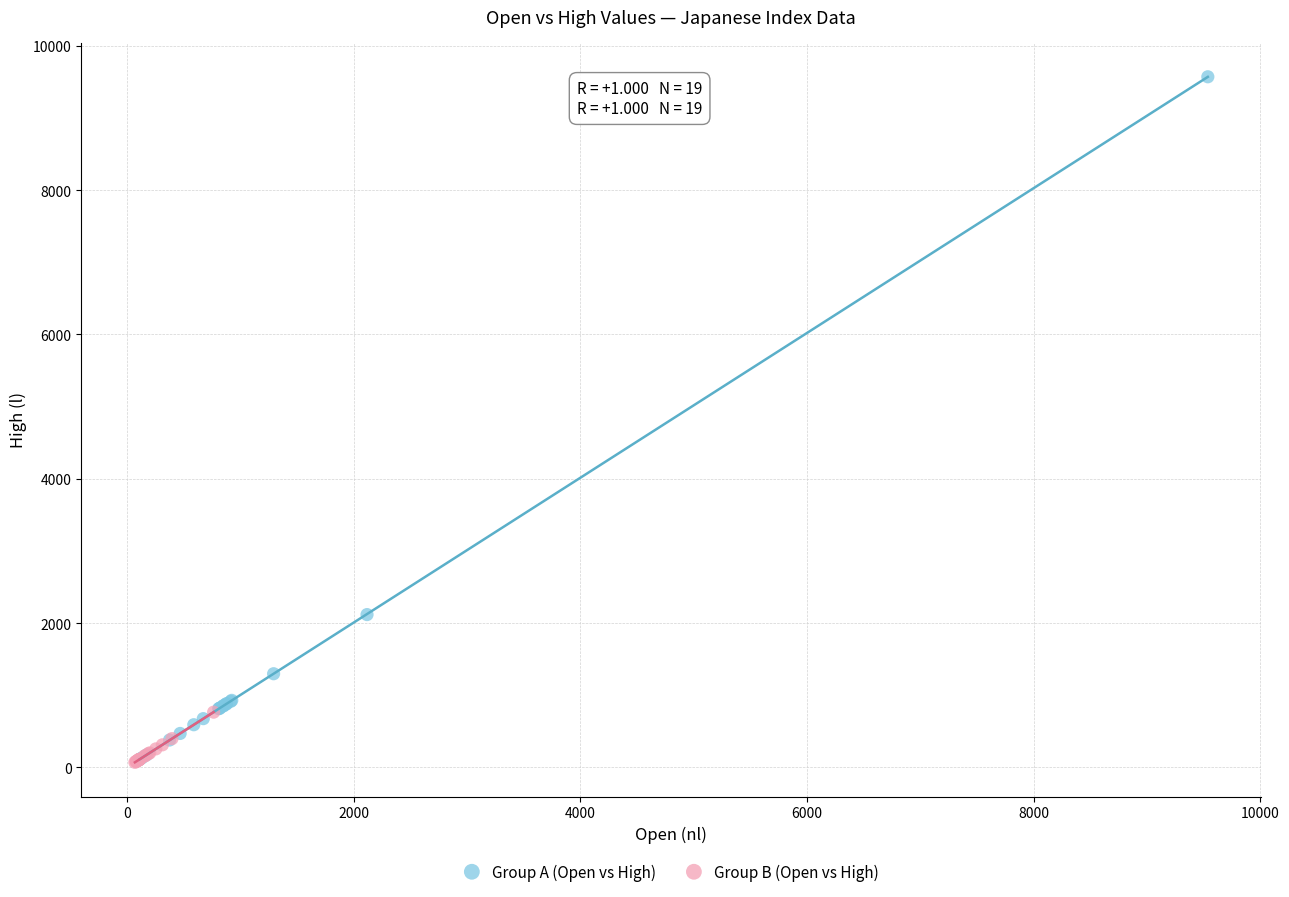

Which series reaches the maximum Y coordinate?

Group A (Open vs High)